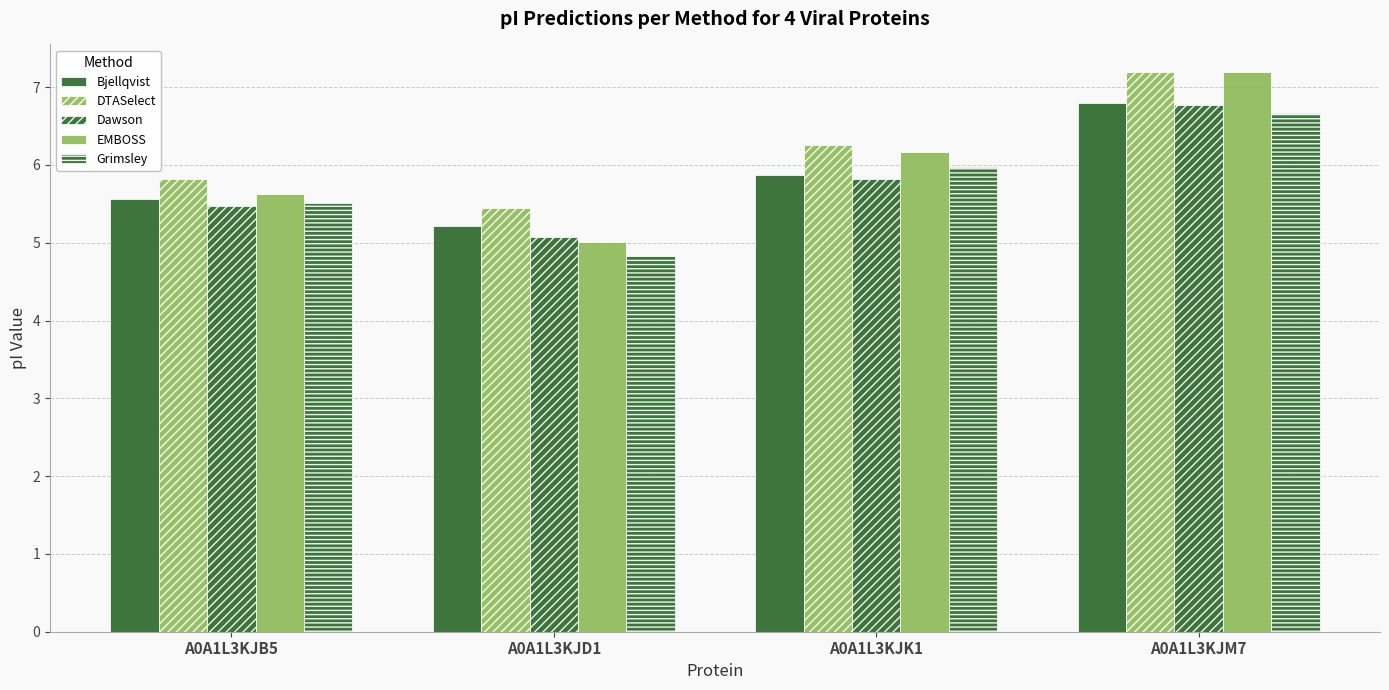

The value of Dawson at A0A1L3KJM7 is 6.8. True or false?

True